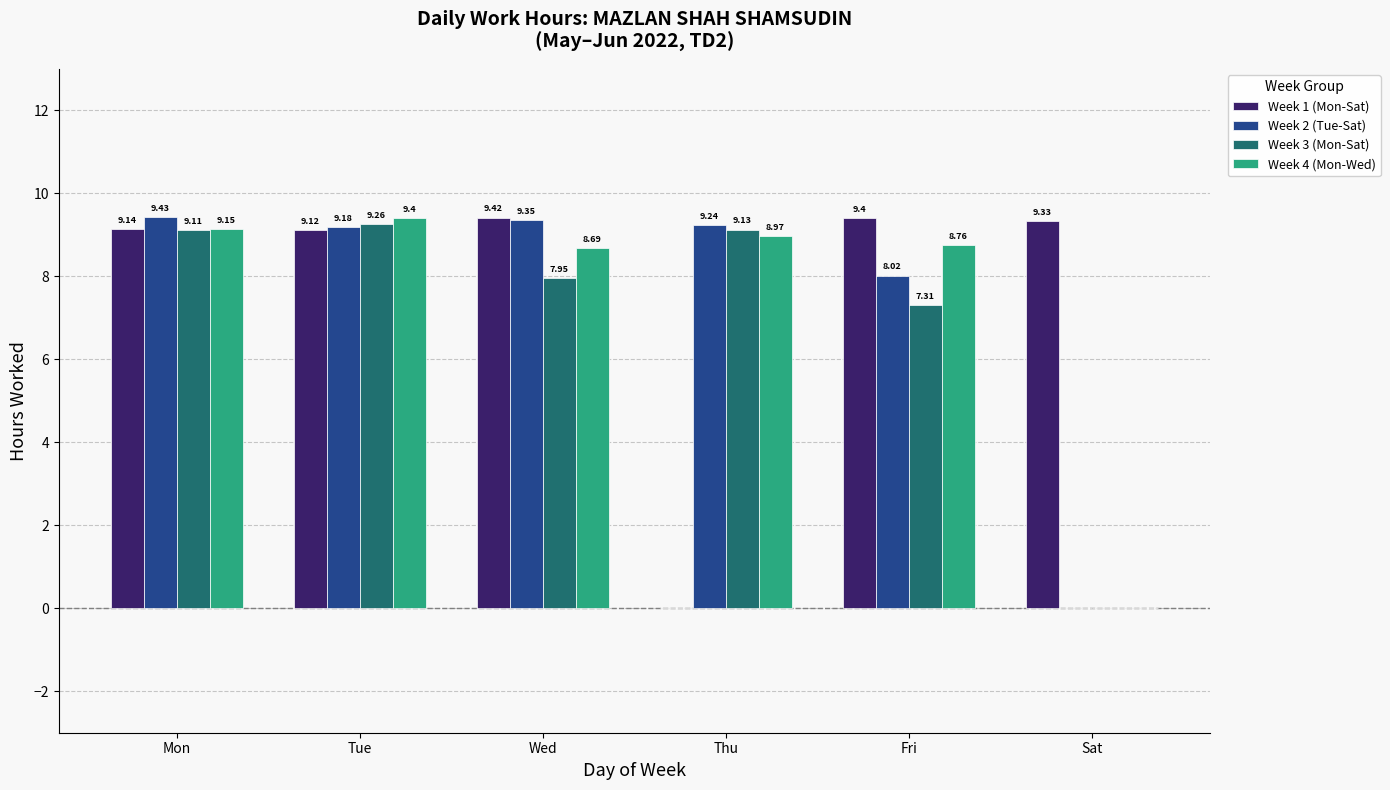

Which series changed the most between Mon and Fri?

Week 3 (Mon-Sat)